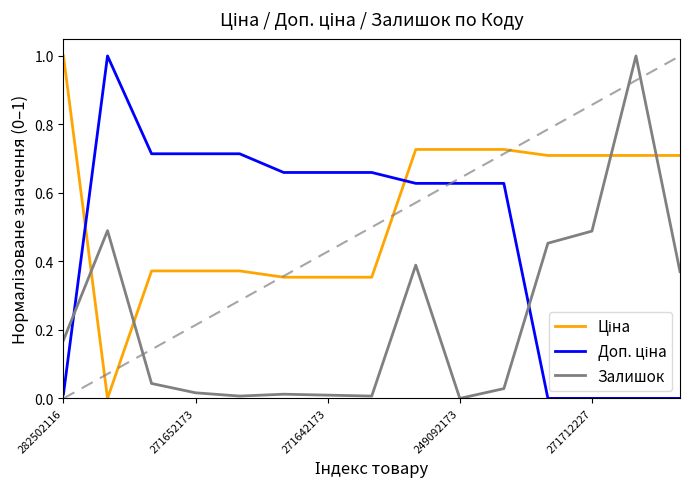

What is the maximum value shown in the chart?

1.0